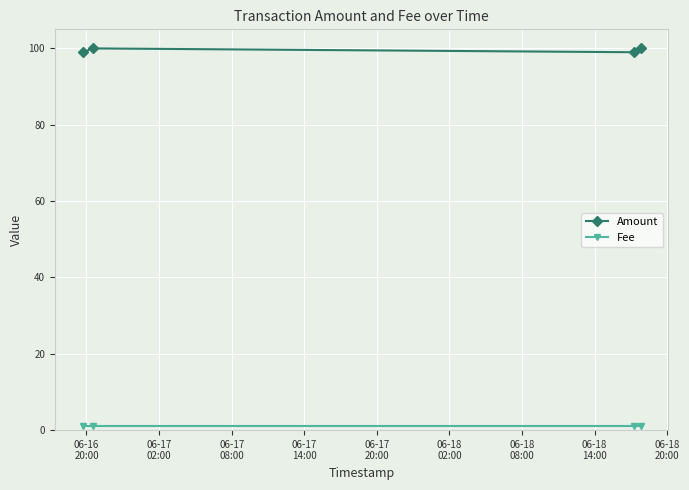

What is the average value of the Amount series?

100